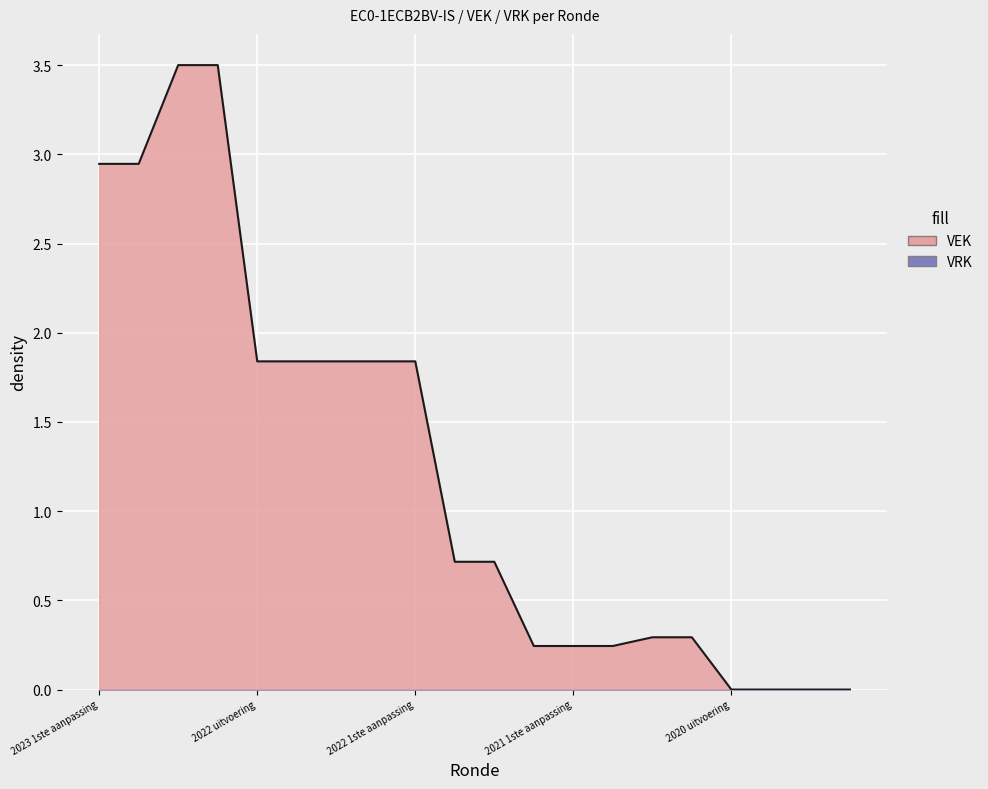

What is the sum of the values at 2021 1ste aanpassing and 2022 uitvoering?

2.1